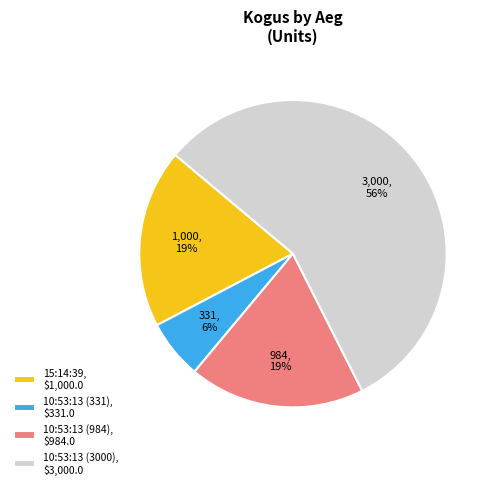

True or false: 10:53:13 (984) accounts for 28% of the total.

False